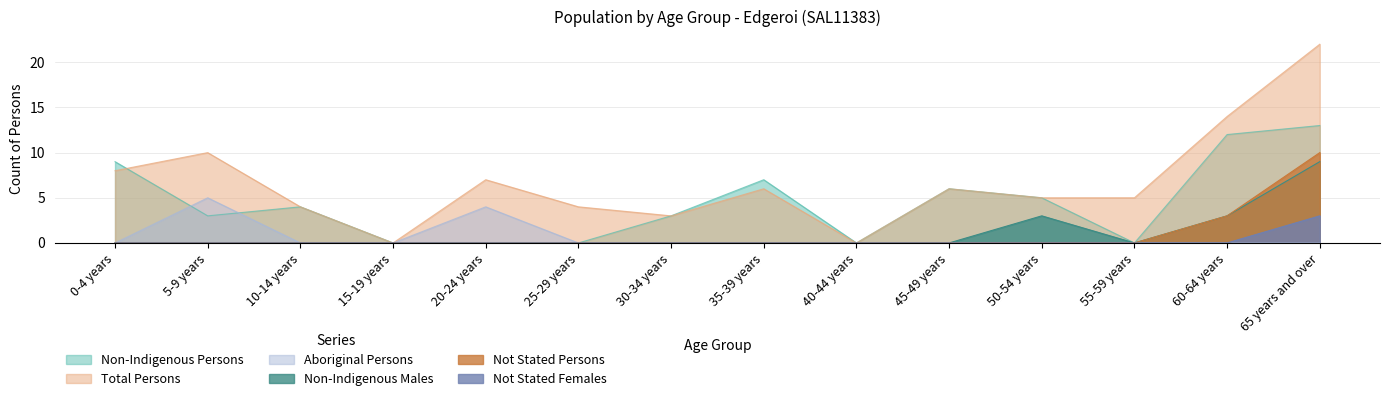

What value does the Not Stated Females series have at 65 years and over?

3